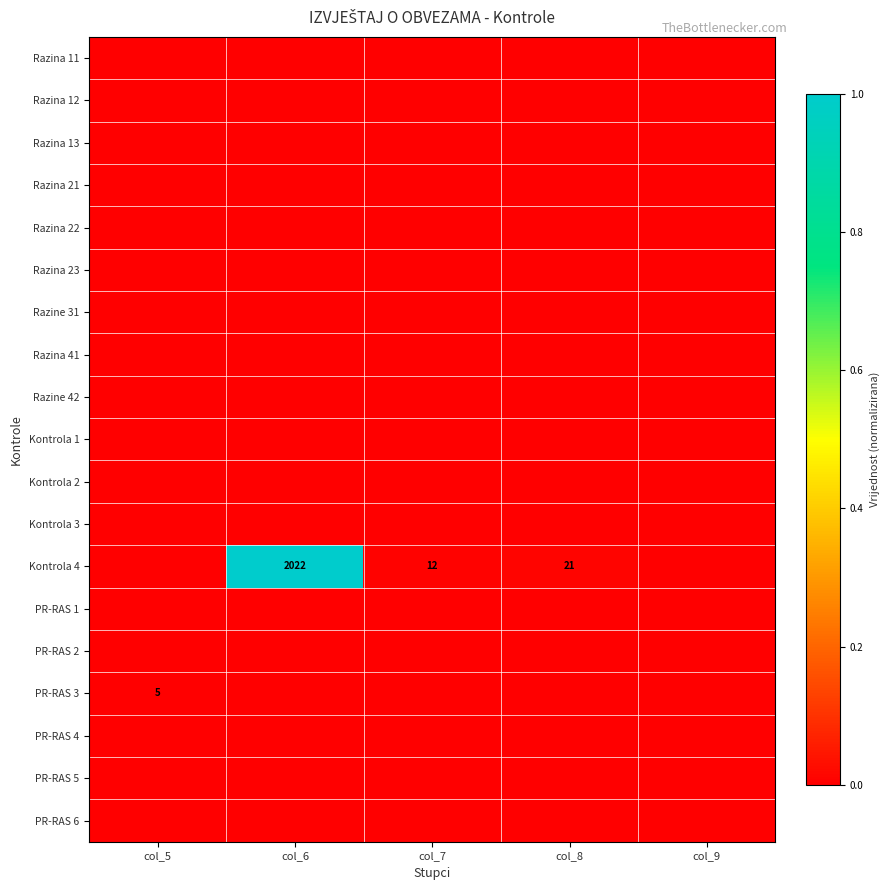

How many data points does each series have?

5